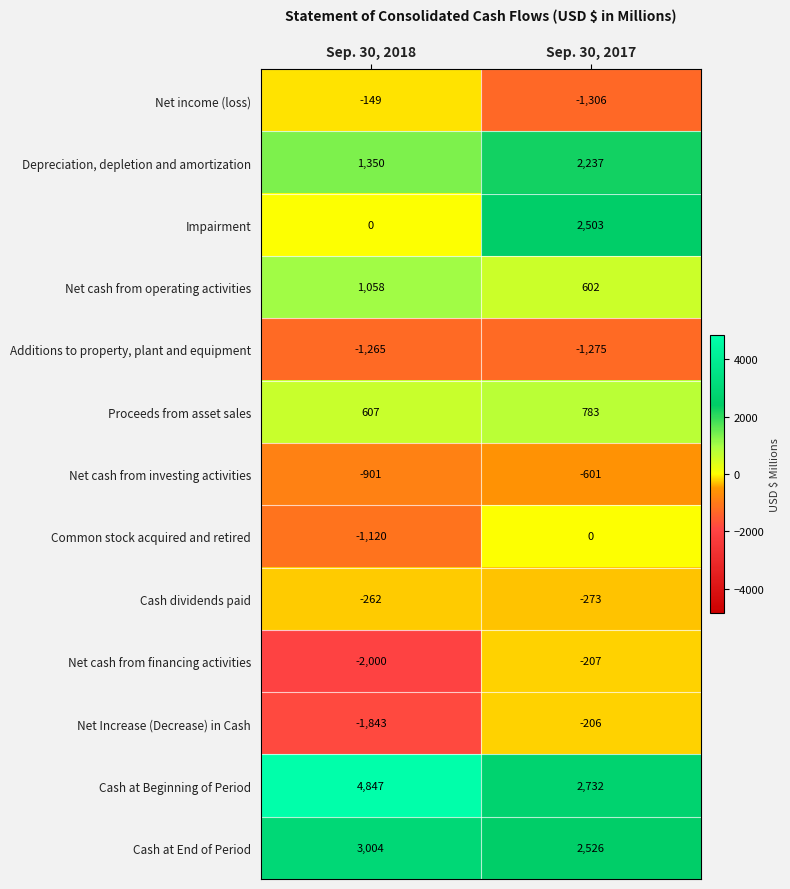

What is the smallest value displayed?

-2000